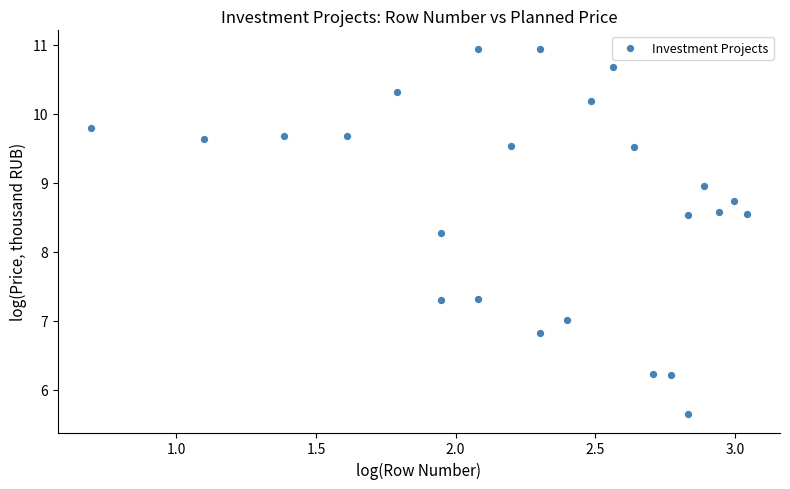

What Y value in the scatter plot is closest to 8?

8.3